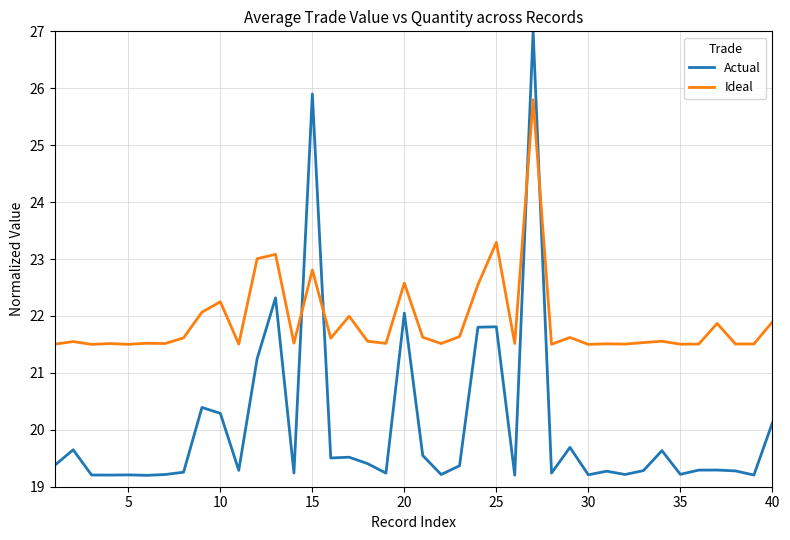

What is the lowest value of the Actual series?

19.2